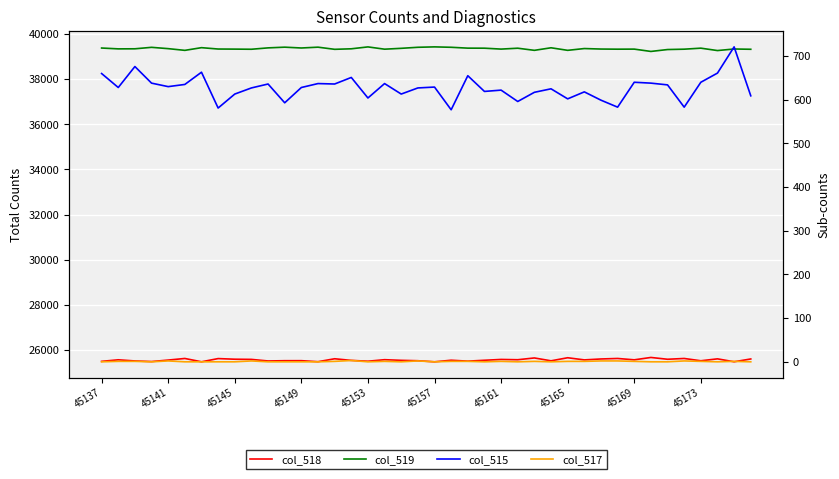

How many positive values does the col_517 series have?

20